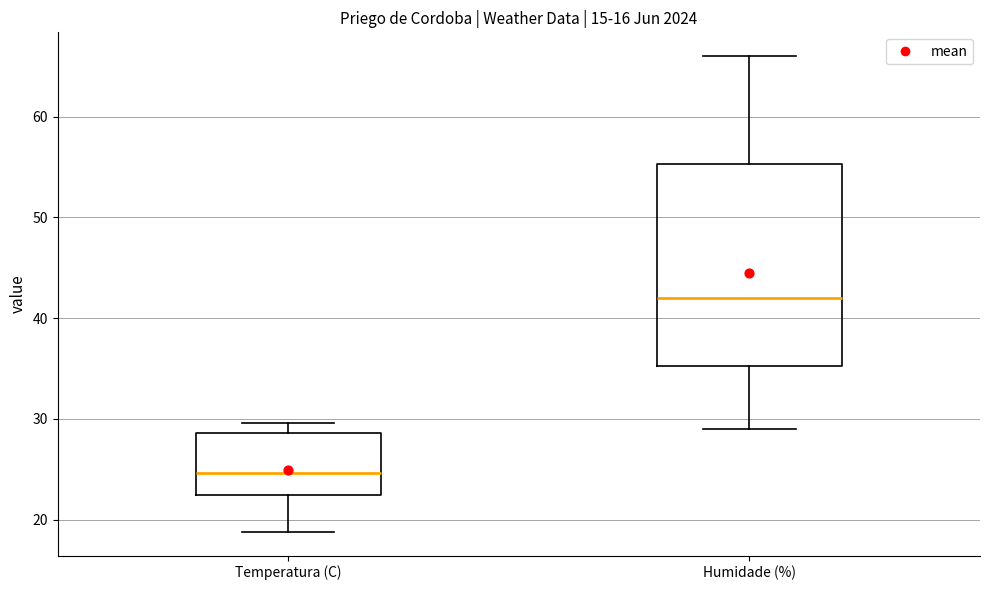

Comparing the boxes themselves (not the whiskers), which one is the tallest?

Humidade (%)